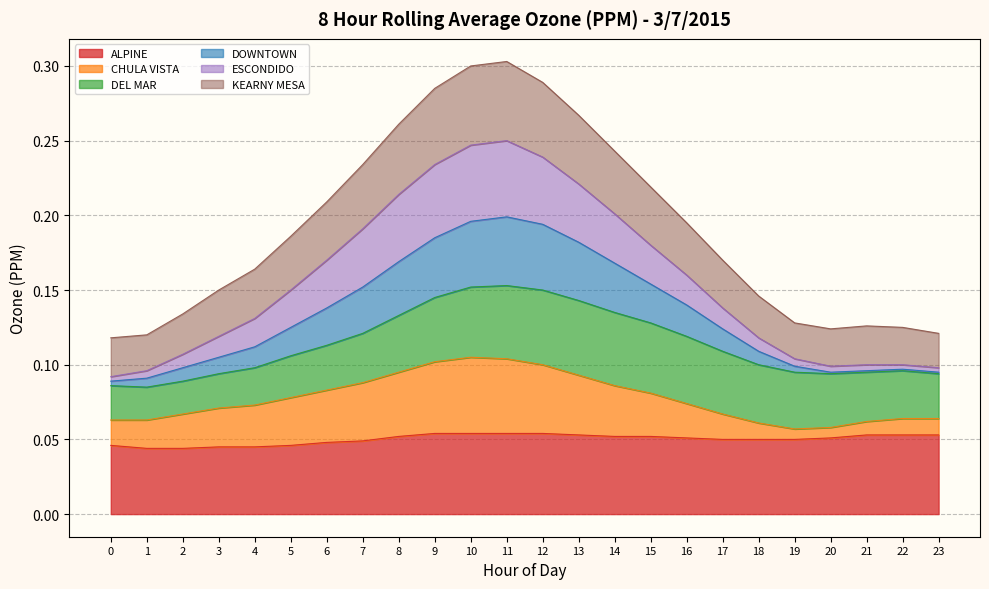

Is it true that KEARNY MESA equals 0.2 at 6?

True